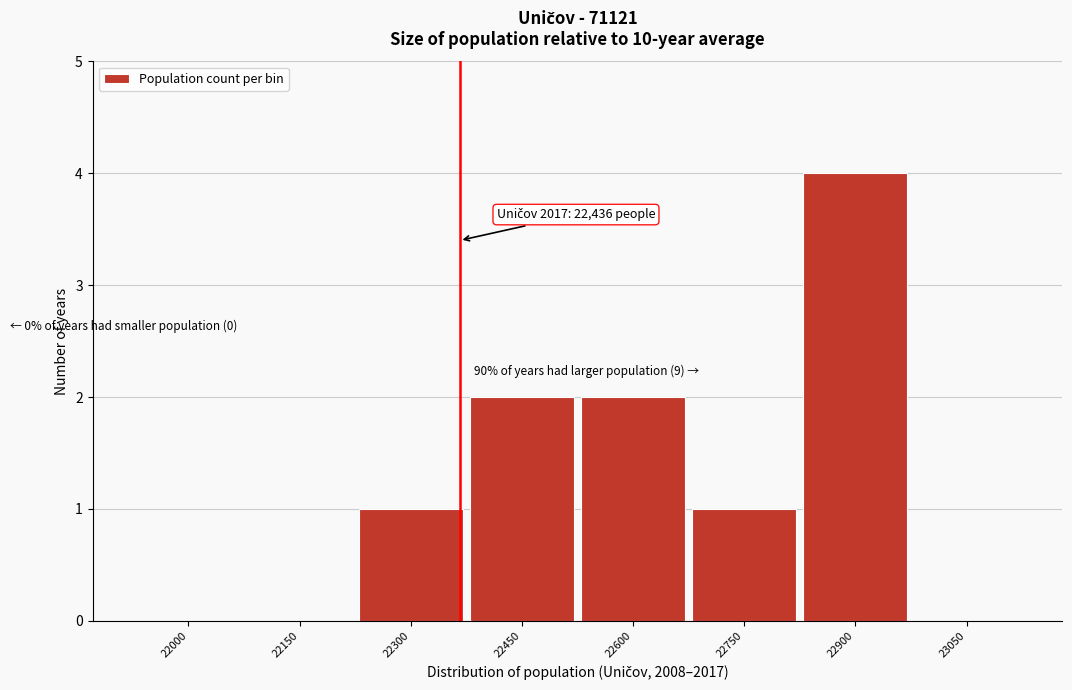

Reading left to right, list all the values displayed in this chart.

22000=0	22150=0	22300=1	22450=2	22600=2	22750=1	22900=4	23050=0